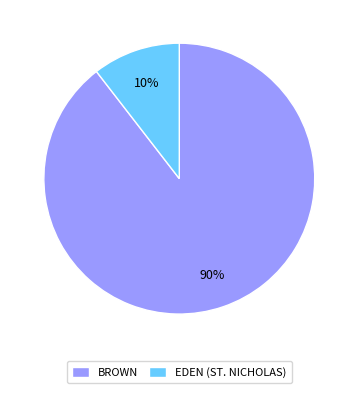

Which slice is the largest?

BROWN